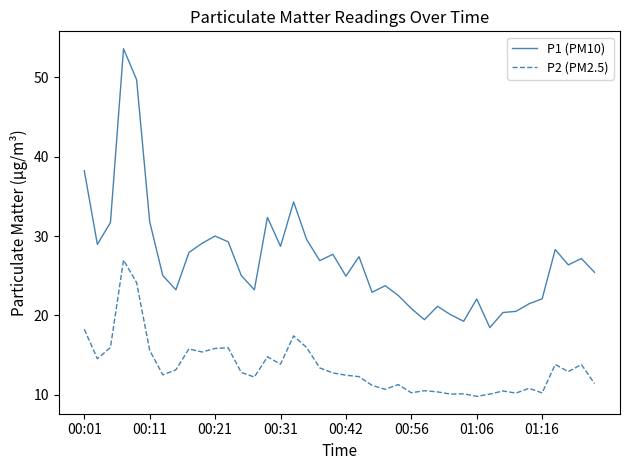

Which series has the largest total across all categories?

P1 (PM10)